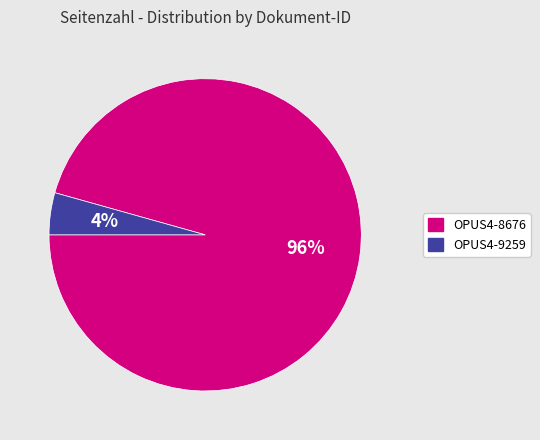

What percentage is the OPUS4-8676 slice, to the nearest percent?

96%